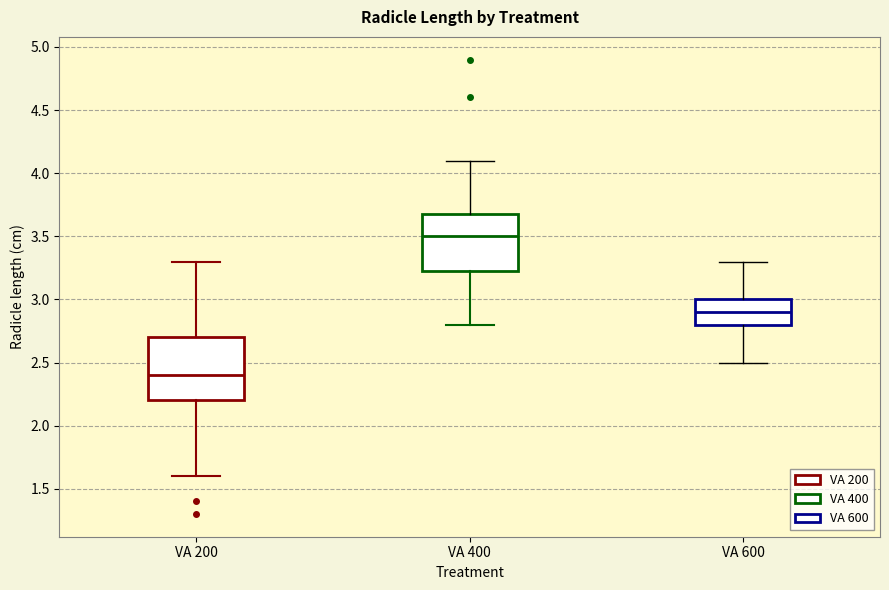

Which box's median line is the highest?

VA 400